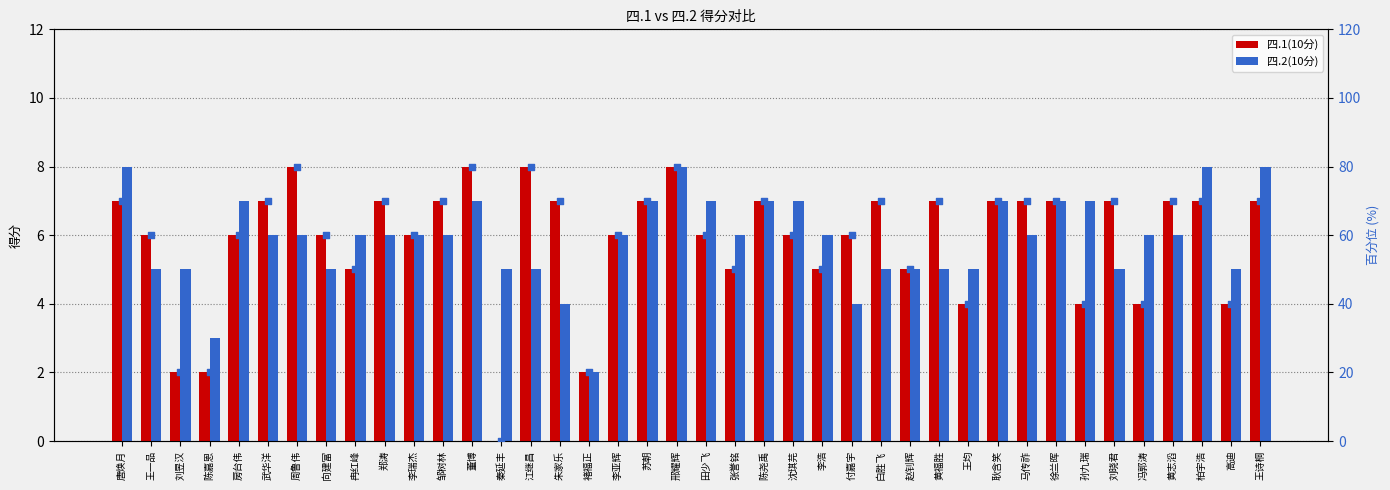

Which series has the largest total across all categories?

四.1 百分位